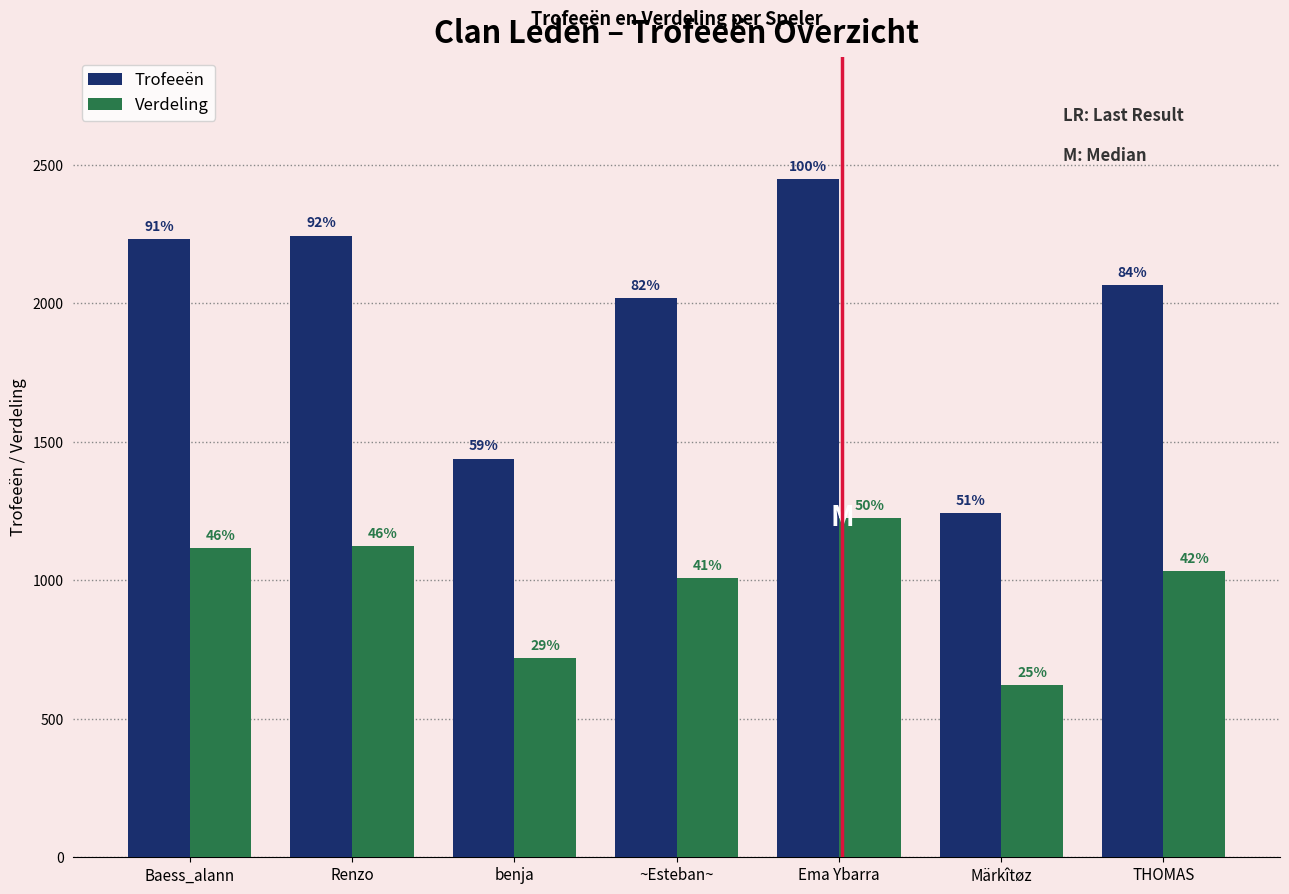

Between Baess_alann and Renzo, which series saw the biggest shift?

Trofeeën